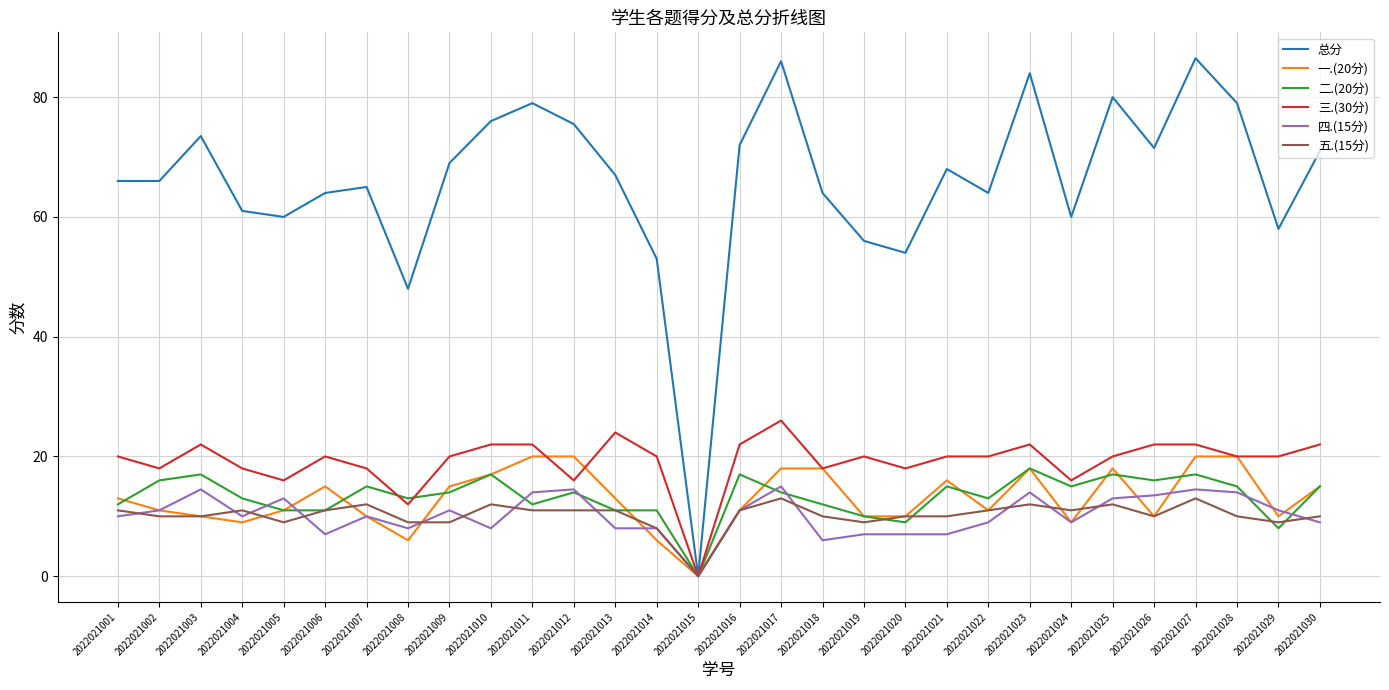

Is it true that 二.(20分) equals 4.4 at 2022021014?

False